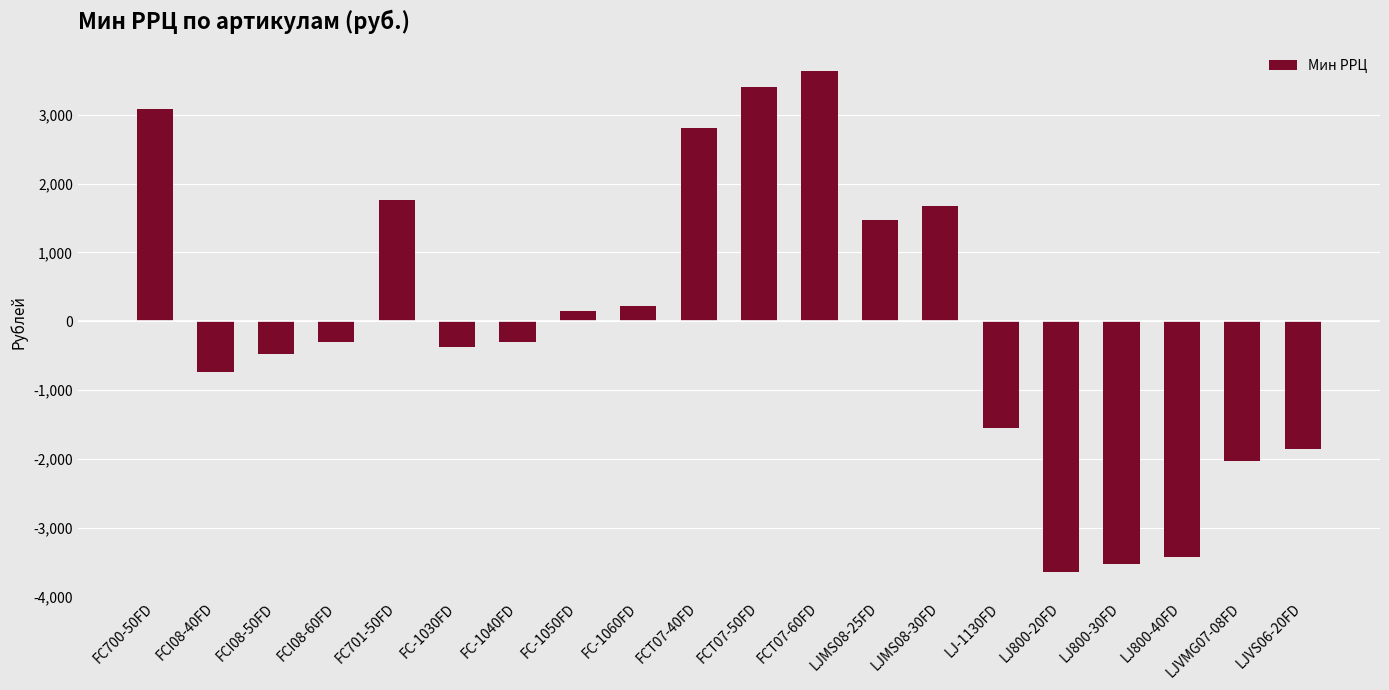

What is the label of the 5th bar from the left?

FC701-50FD